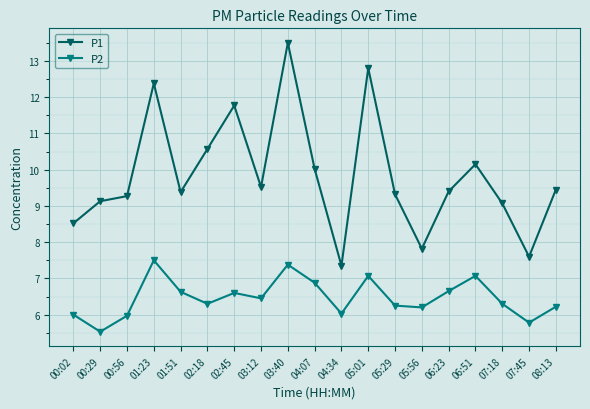

What is the value of the P2 point at the 10th from the left?

6.9